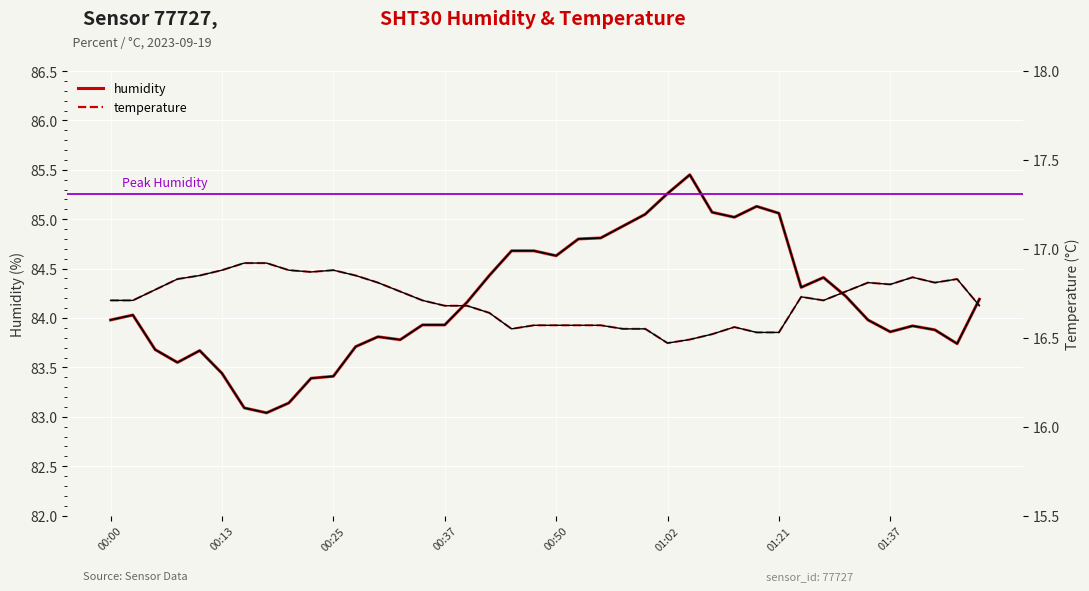

Reading left to right, extract all data points from this chart.

humidity: 84.0	84.0	83.7	83.5	83.7	83.4	83.1	83.0	83.1	83.4	83.4	83.7	83.8	83.8	83.9	83.9	84.2	84.4	84.7	84.7	84.6	84.8	84.8	84.9	85.0	85.3	85.5	85.1	85.0	85.1	85.1	84.3	84.4	84.2	84.0	83.9	83.9	83.9	83.7	84.2
temperature: 16.7	16.7	16.8	16.8	16.9	16.9	16.9	16.9	16.9	16.9	16.9	16.9	16.8	16.8	16.7	16.7	16.7	16.6	16.6	16.6	16.6	16.6	16.6	16.6	16.6	16.5	16.5	16.5	16.6	16.5	16.5	16.7	16.7	16.8	16.8	16.8	16.8	16.8	16.8	16.7